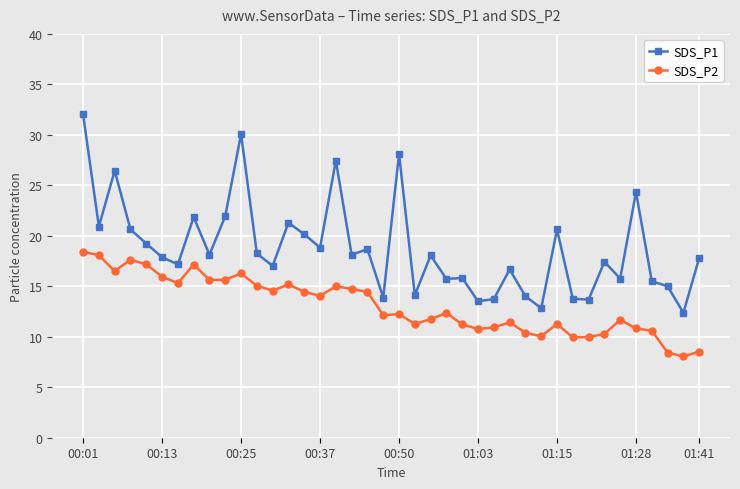

What is the value of the SDS_P2 point at the 26th from the left?

10.8